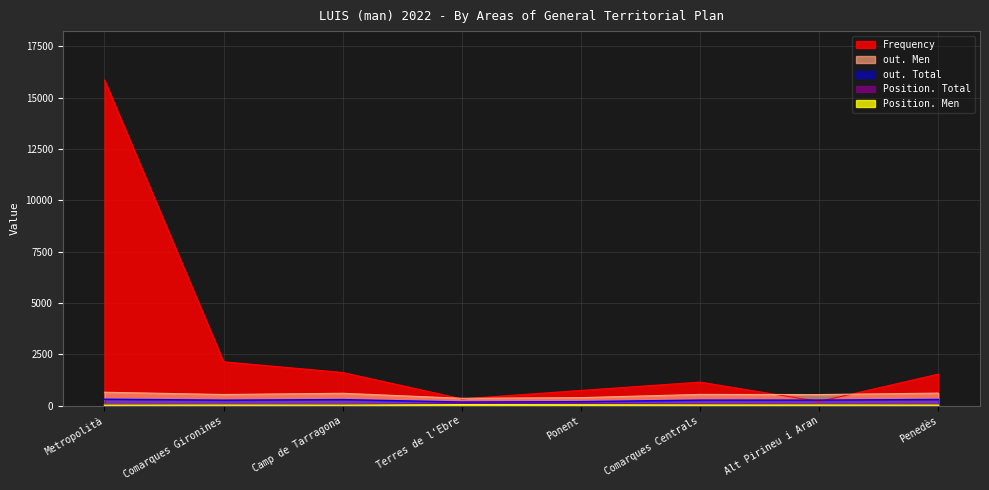

How many distinct data groups are displayed?

5